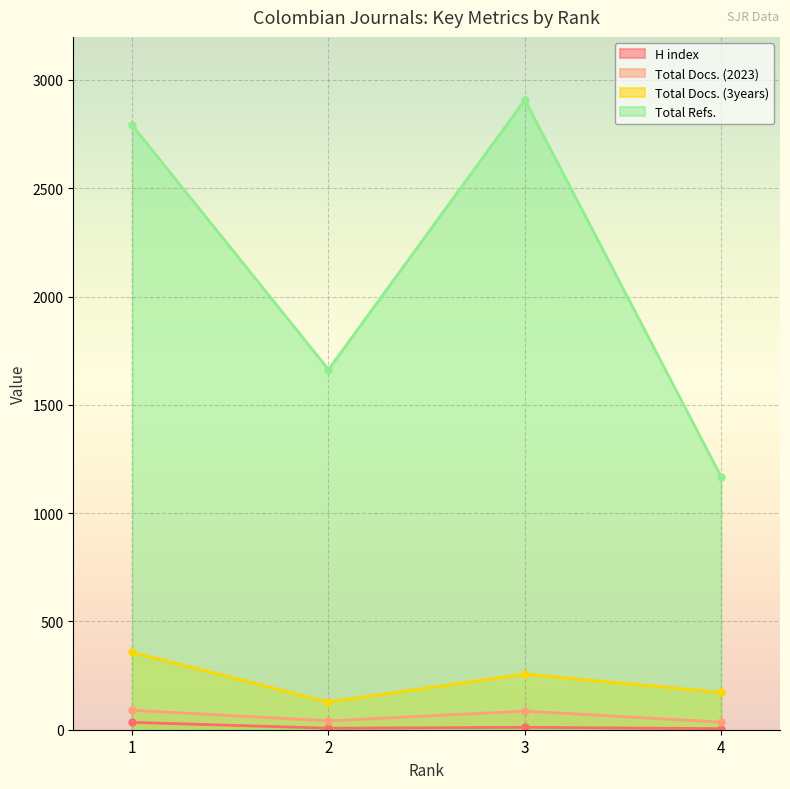

The H index series shows 2 at 4. True or false?

False